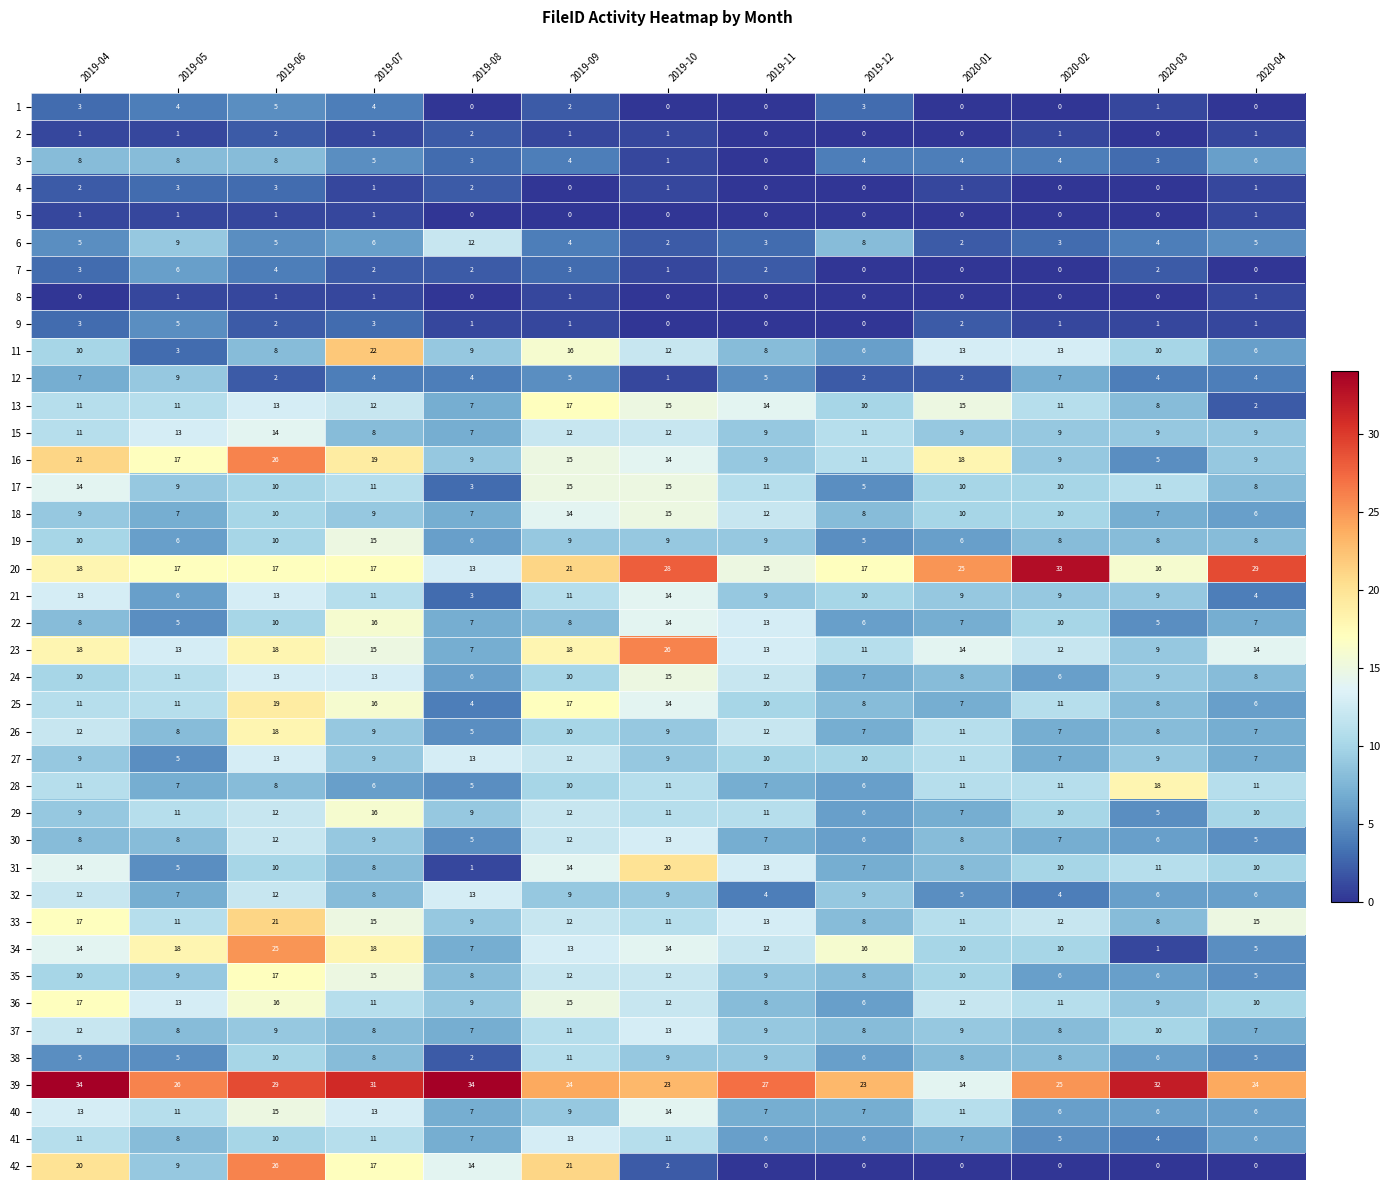

What is the difference between the maximum and minimum values in the 23 series?

19